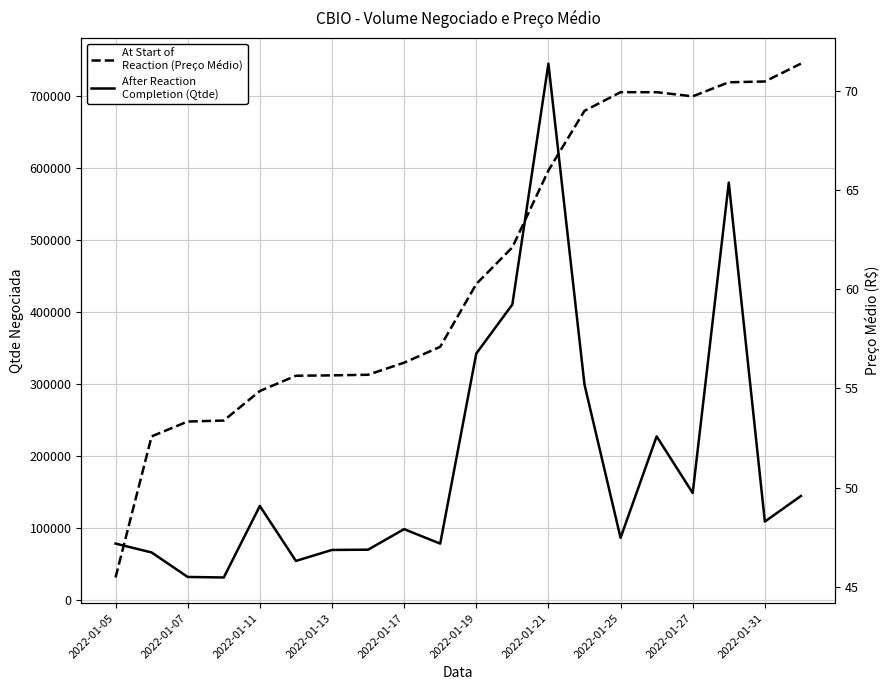

How many lines are shown in the chart?

2